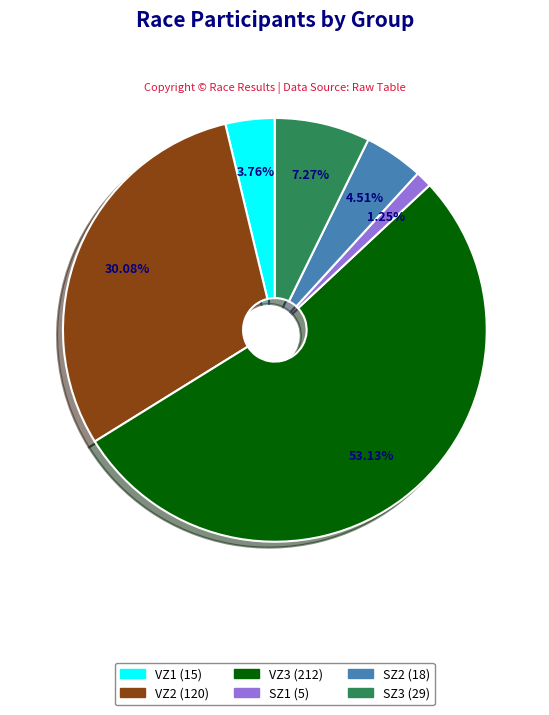

To the nearest percent, what is the combined percentage of VZ3 and SZ2?

58%